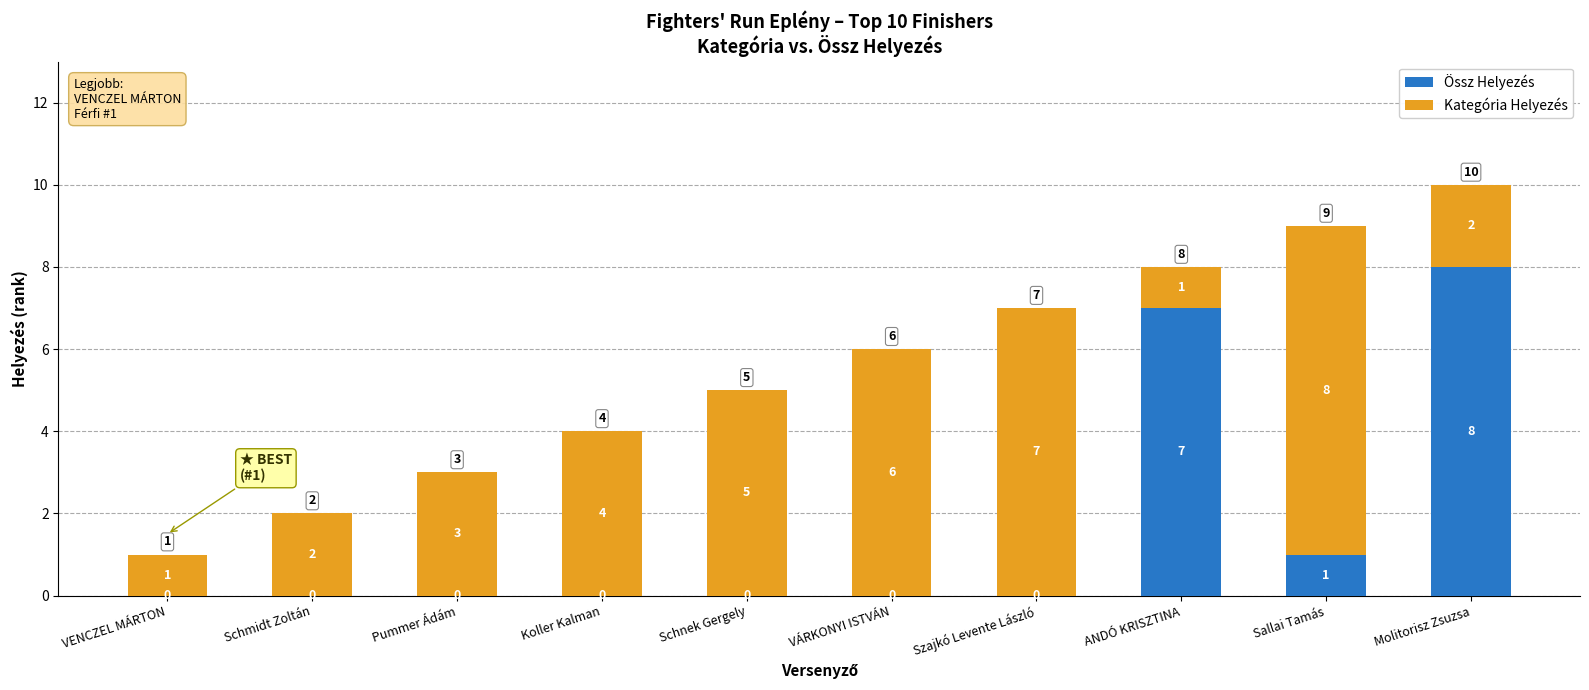

The Össz Helyezés series shows 1 at Sallai Tamás. True or false?

True